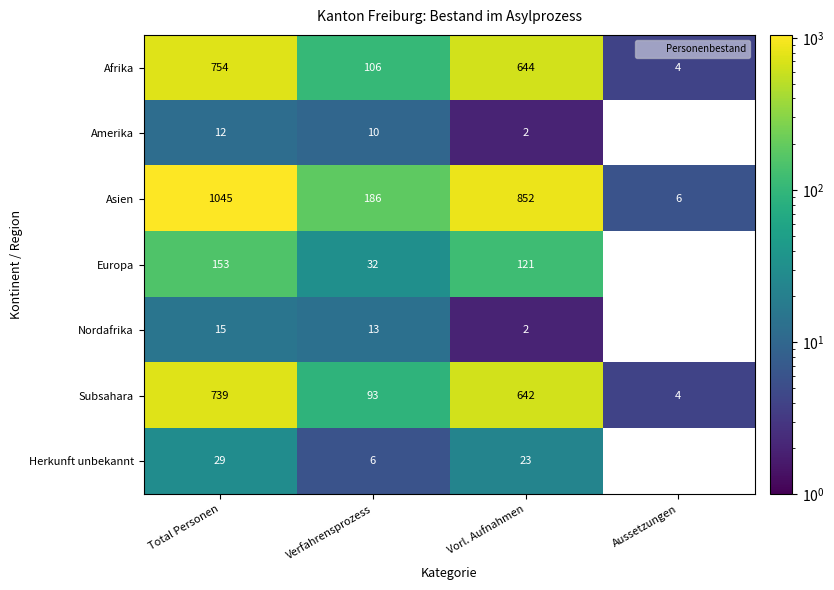

At which label does Nordafrika reach its peak?

Total Personen